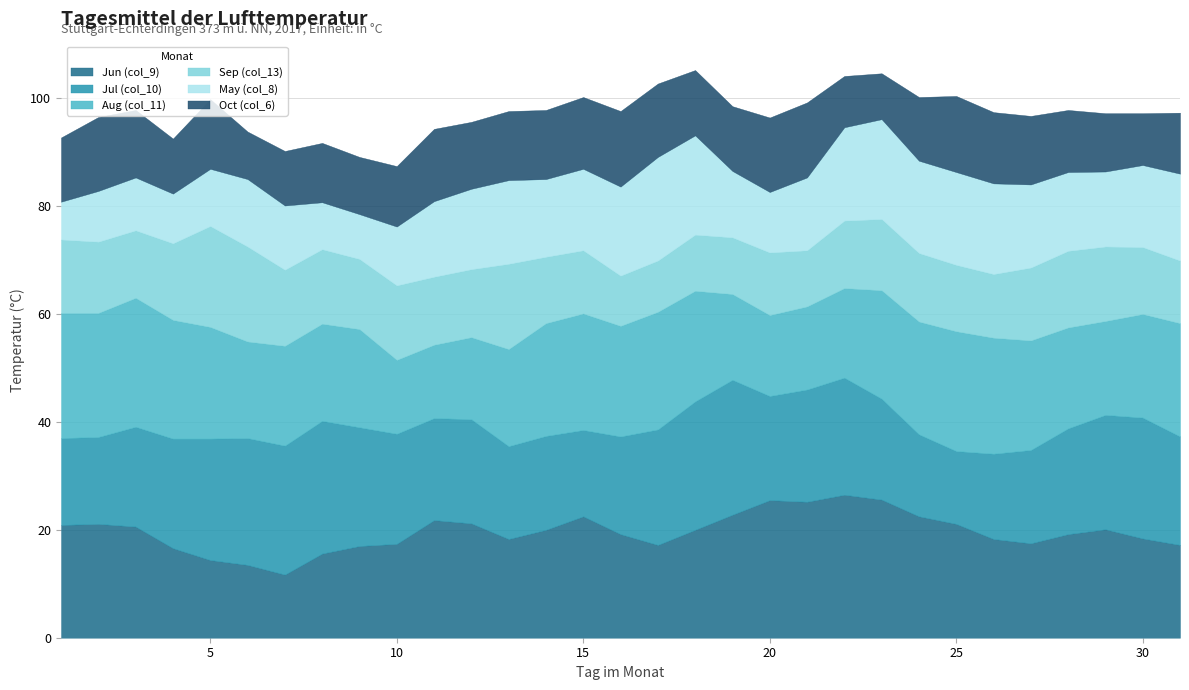

At which category does Jul (col_10) reach its first local valley?

11